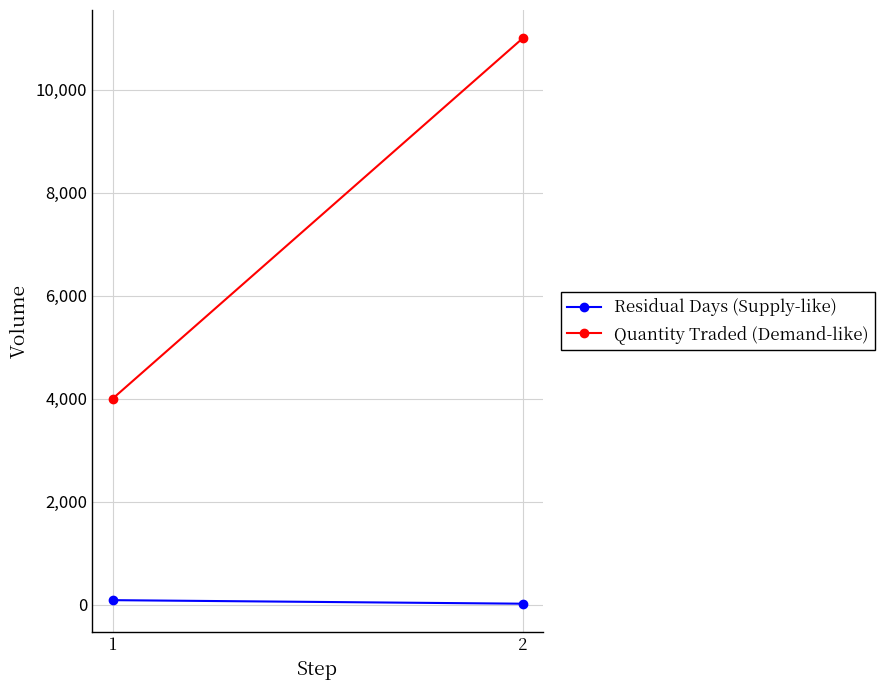

At how many categories does at least one series exceed 2214?

2